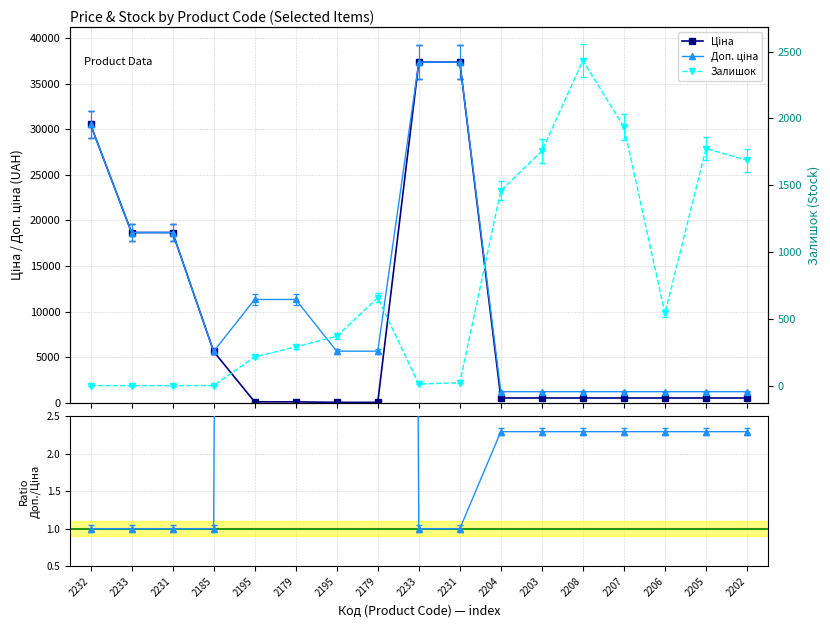

The value of Ціна at 2233 is 62192.0. True or false?

False